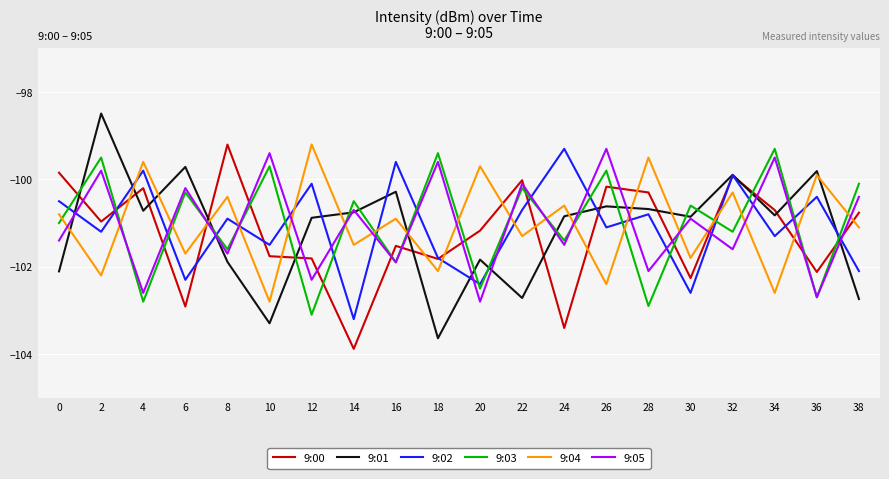

What is the average value of the 9:00 series?

-101.2